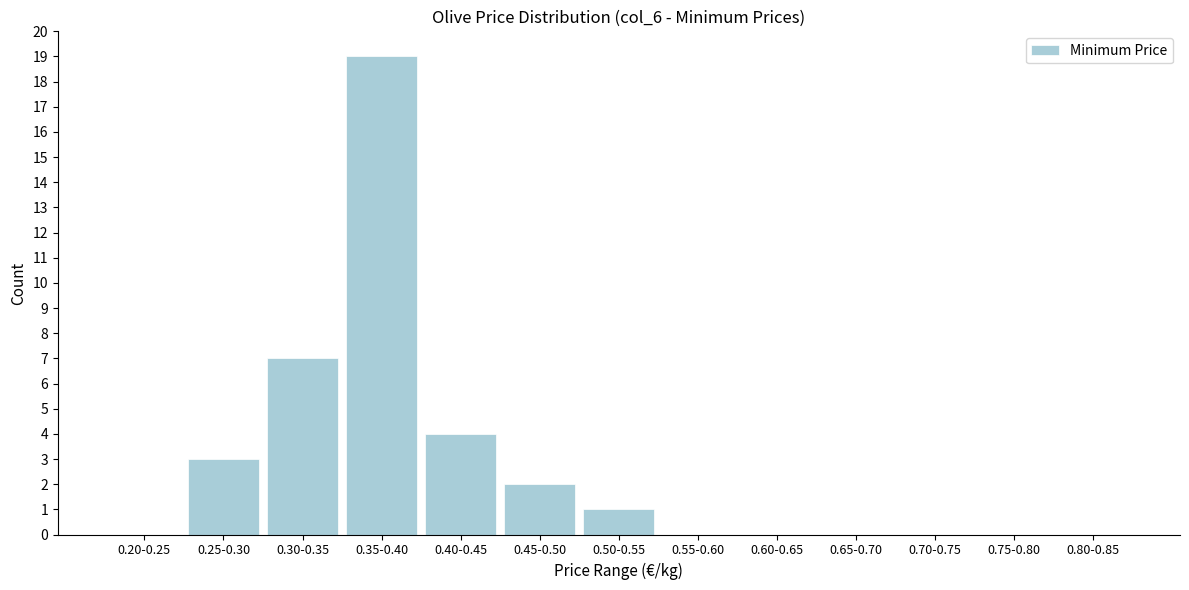

Reading left to right, transcribe all the data shown in this chart.

0.20-0.25=0	0.25-0.30=3	0.30-0.35=7	0.35-0.40=19	0.40-0.45=4	0.45-0.50=2	0.50-0.55=1	0.55-0.60=0	0.60-0.65=0	0.65-0.70=0	0.70-0.75=0	0.75-0.80=0	0.80-0.85=0